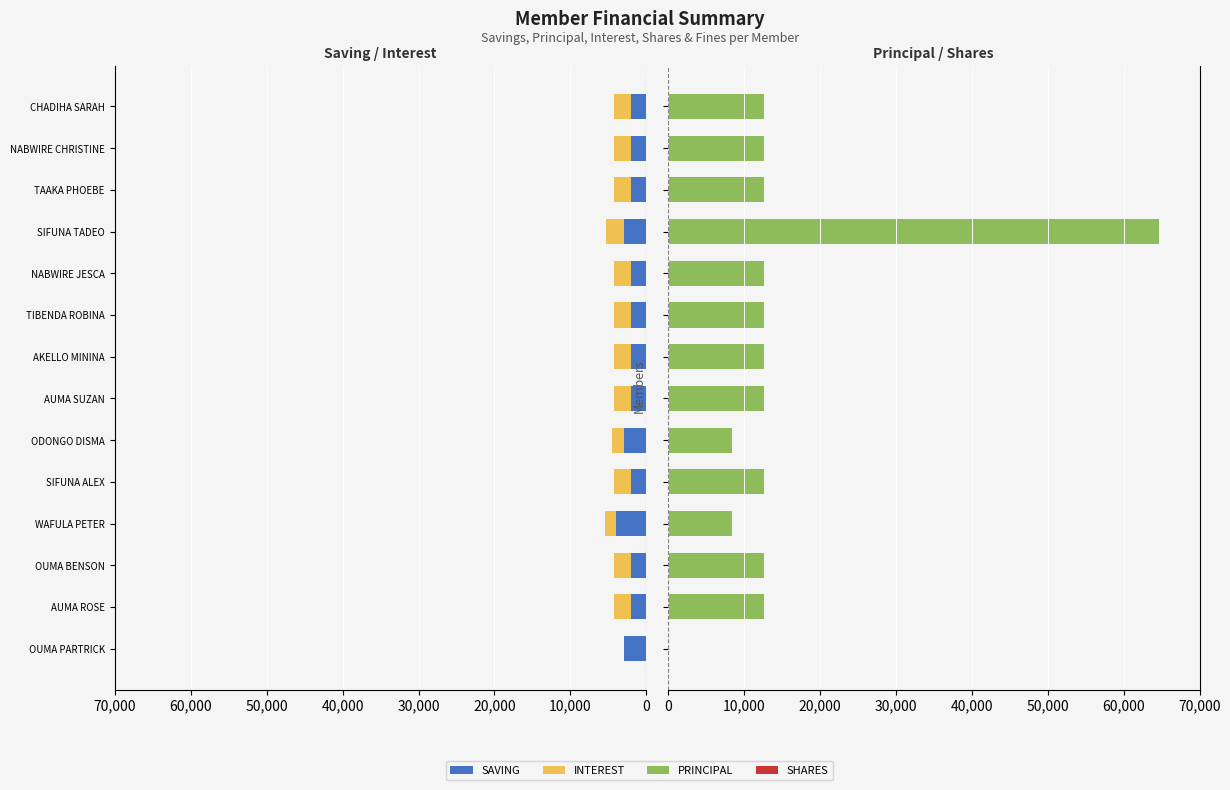

Are the bars grouped side by side (vs. stacked)?

Yes